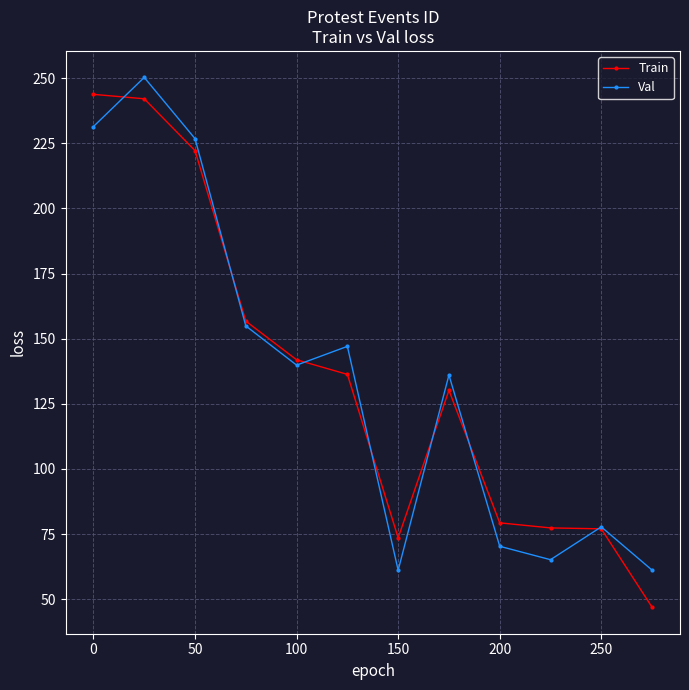

What is the smallest value displayed?

46.9